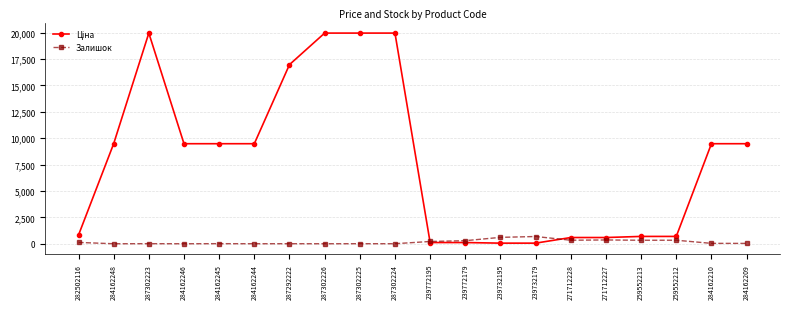

The value of Залишок at 239732179 is 686.0. True or false?

True